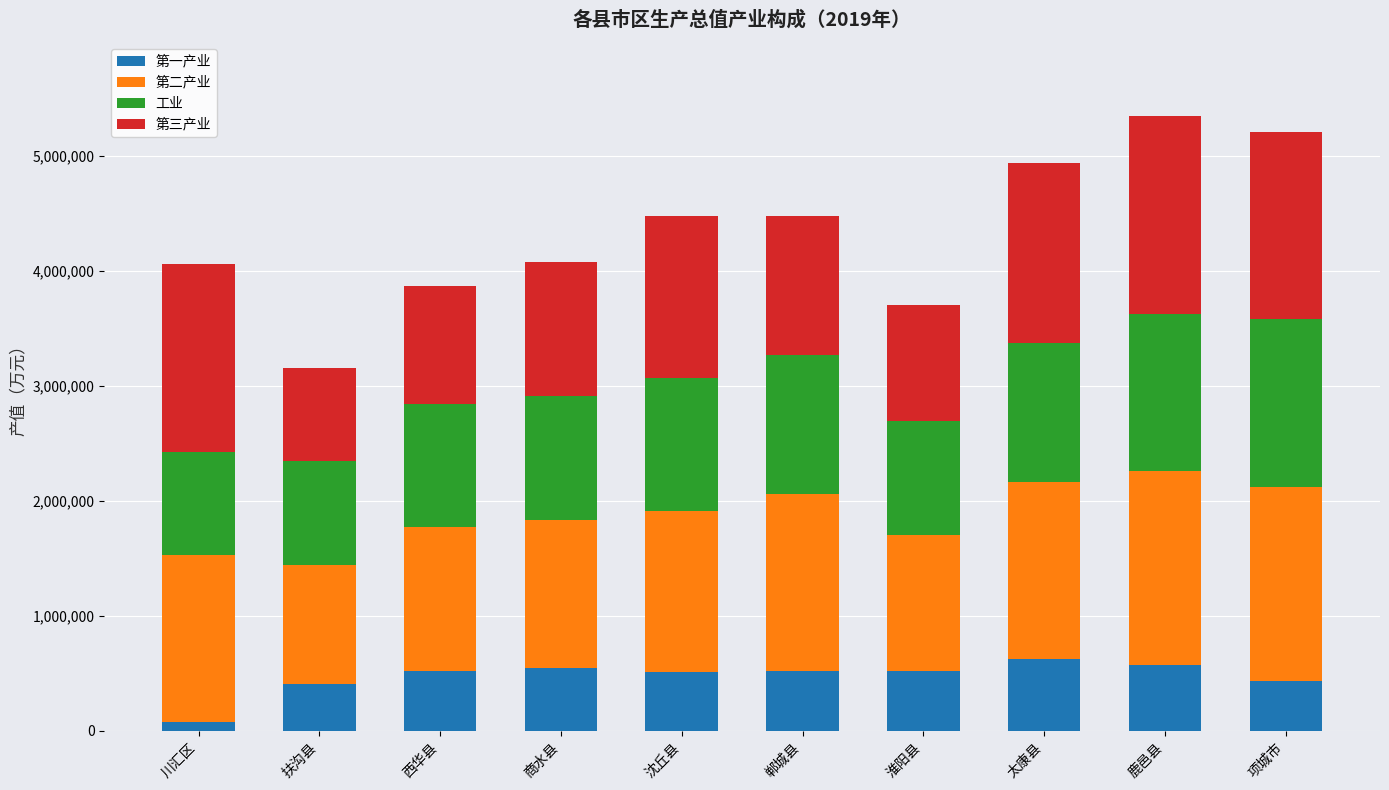

What is the total value across all series at 商水县?

4081615.8